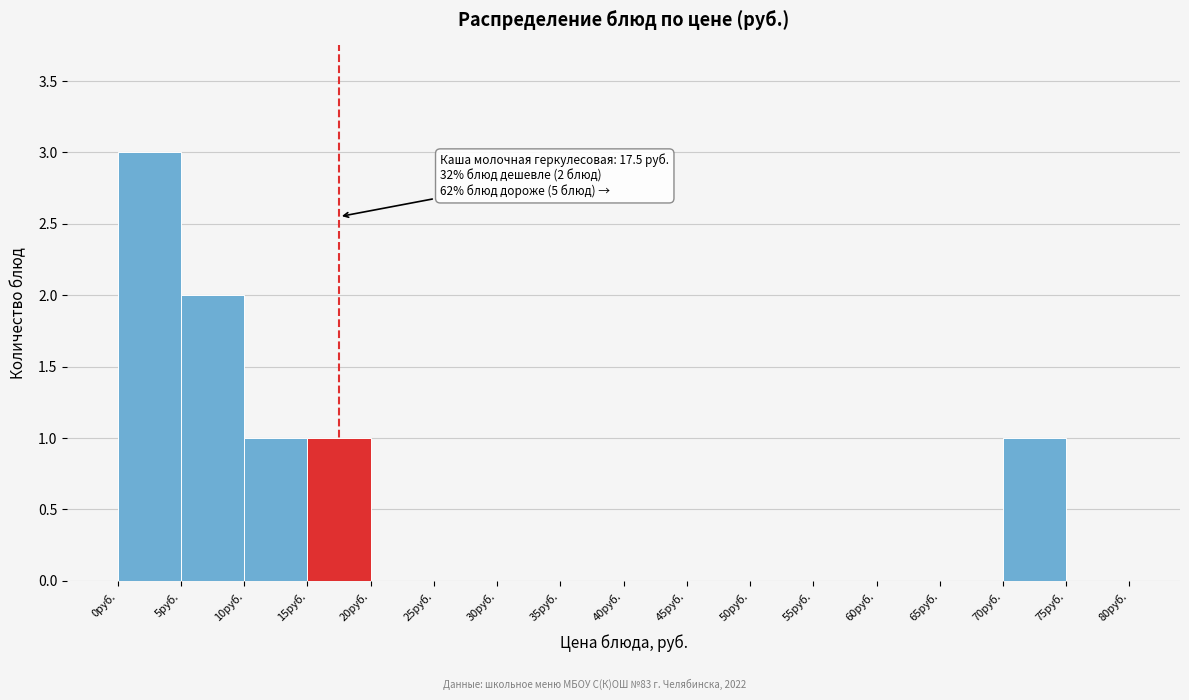

Over which range of the x-axis is the bar tallest?

0 to 5